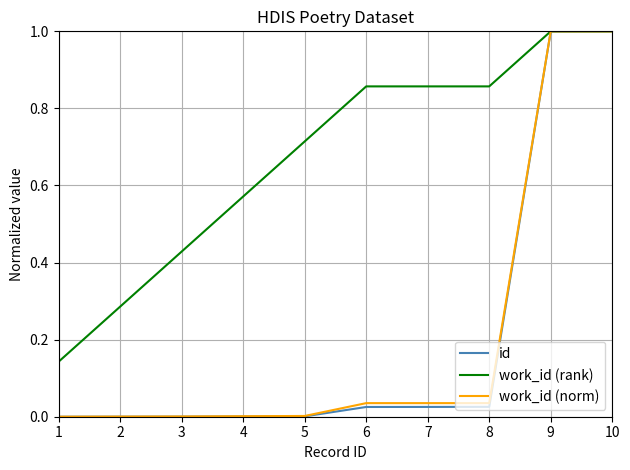

The value of work_id (norm) at 5 is 0.0. True or false?

True